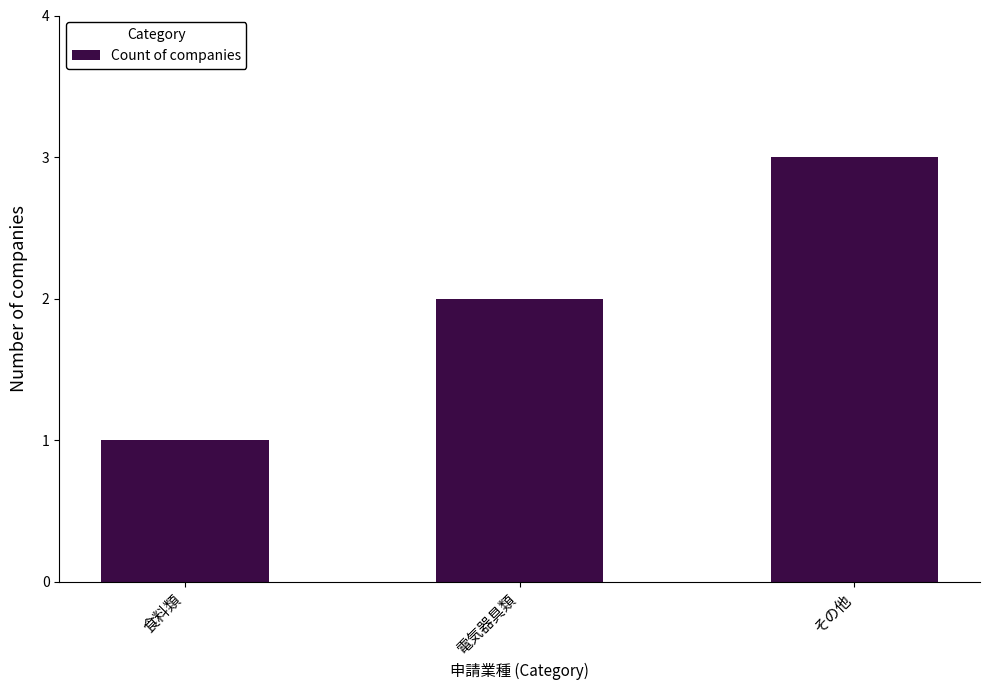

What is the label of the 2nd bar from the right?

電気器具類